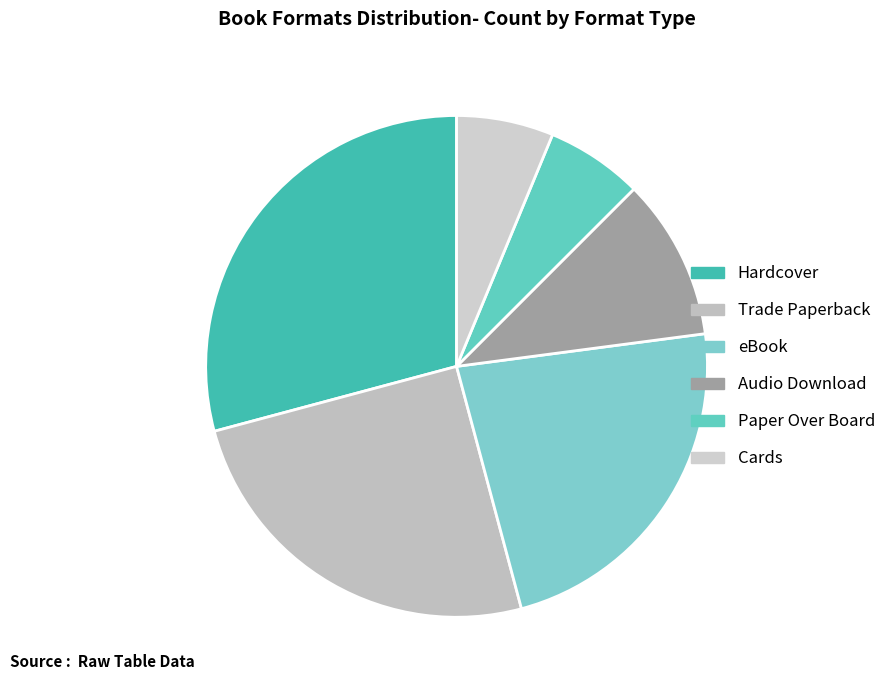

To the nearest percent, what portion does Hardcover represent?

29%